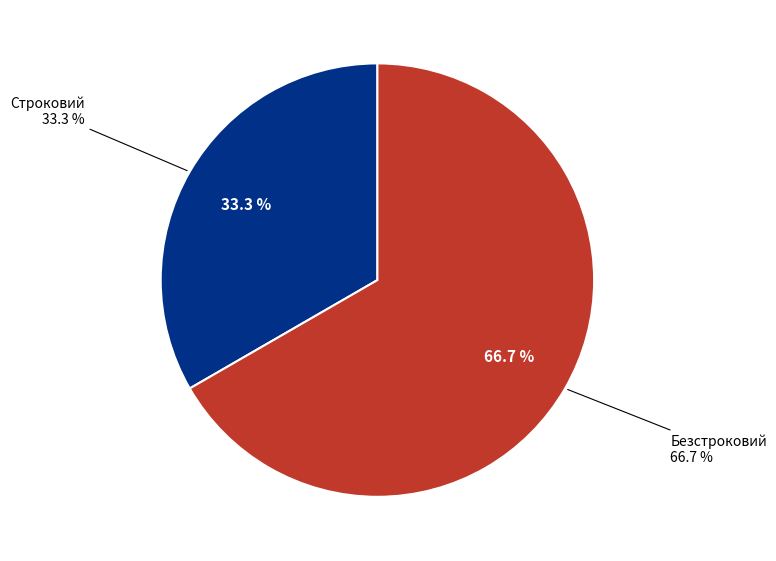

How many segments does this pie chart have?

2